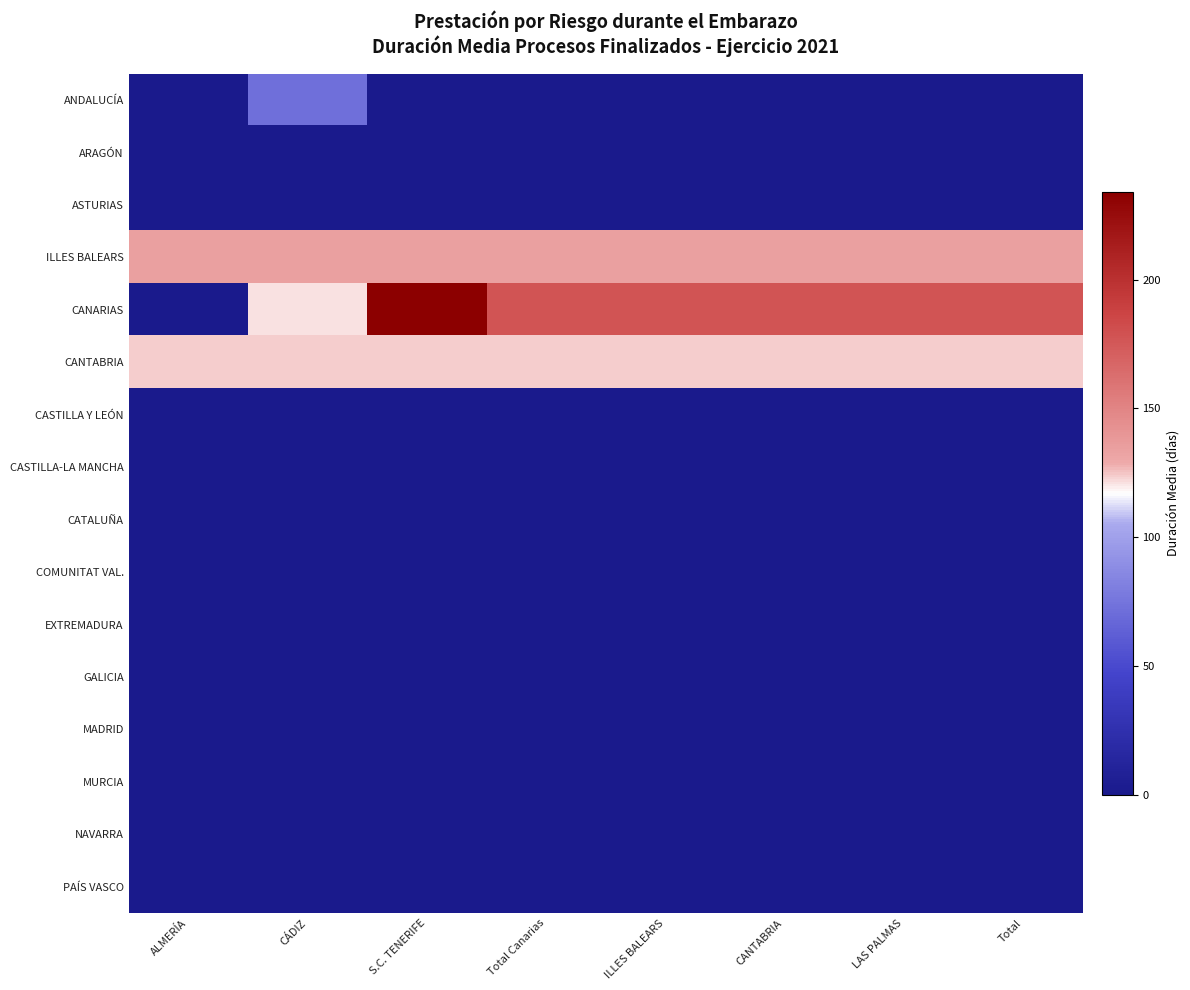

Between CÁDIZ and LAS PALMAS, which series saw the biggest shift?

ANDALUCÍA